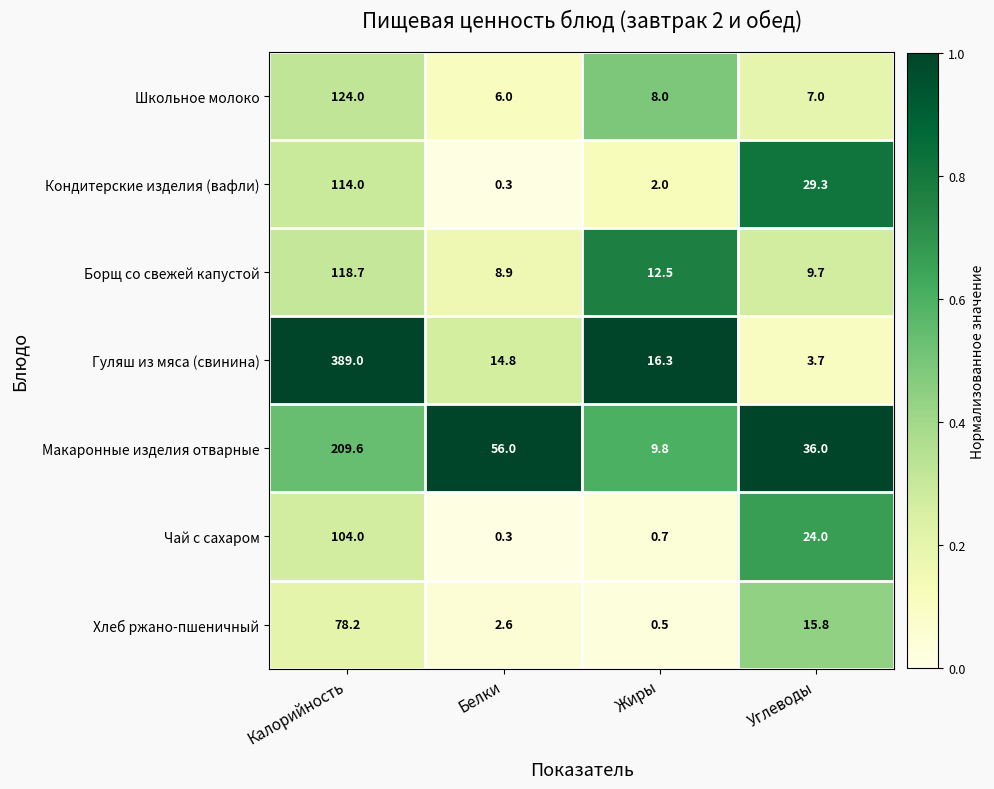

What is the difference between the maximum and minimum values in the Чай с сахаром series?

103.7